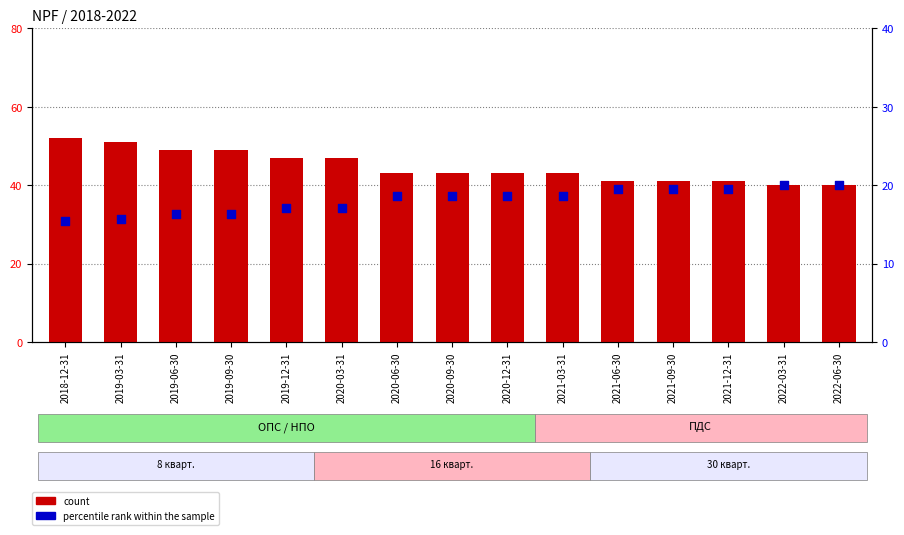

Which series has the widest spread of Y values?

count